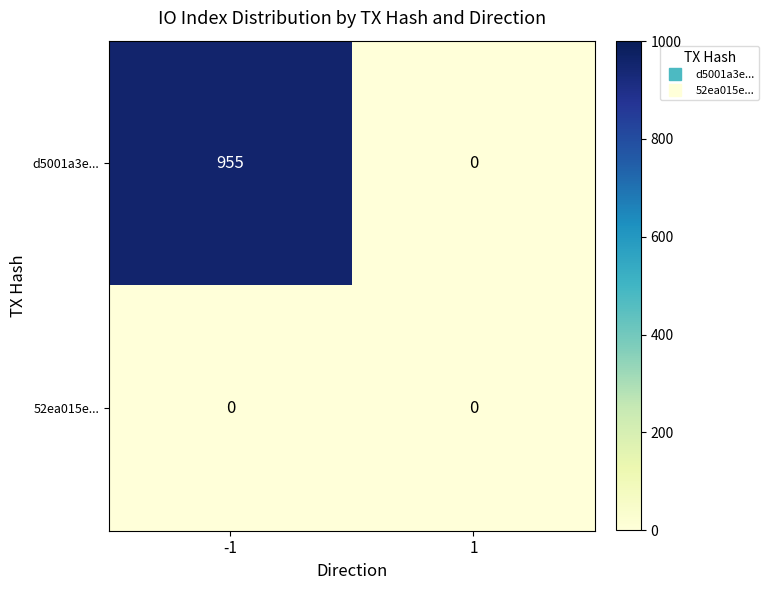

Count the number of data series in this chart.

2